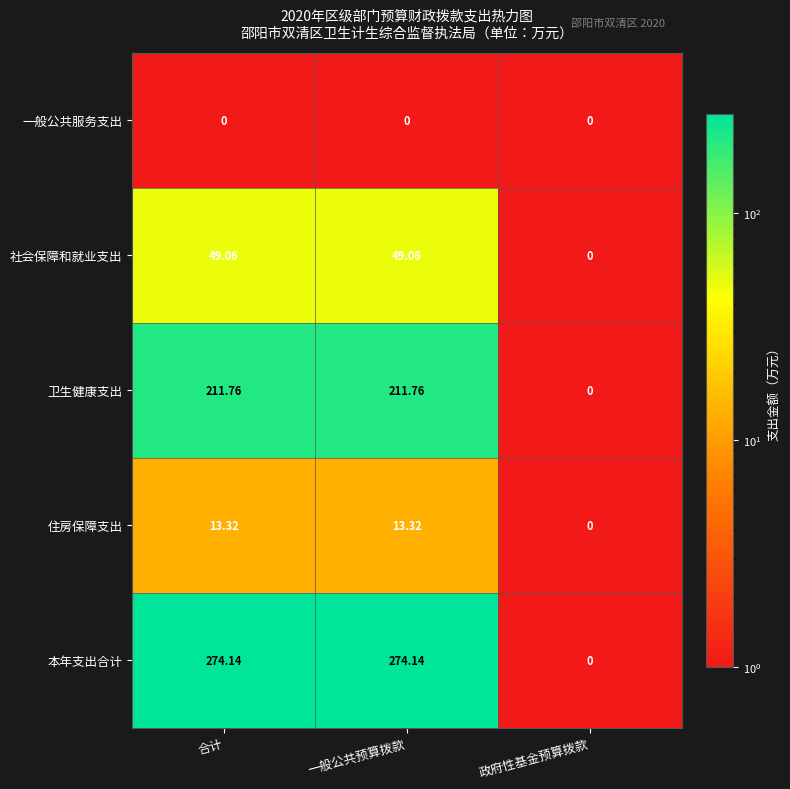

At which label does 卫生健康支出 first exceed 211?

合计